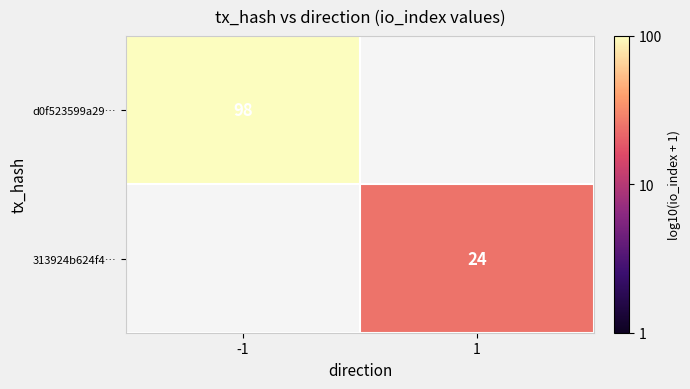

At which label does 313924b624f4… first exceed 1?

1